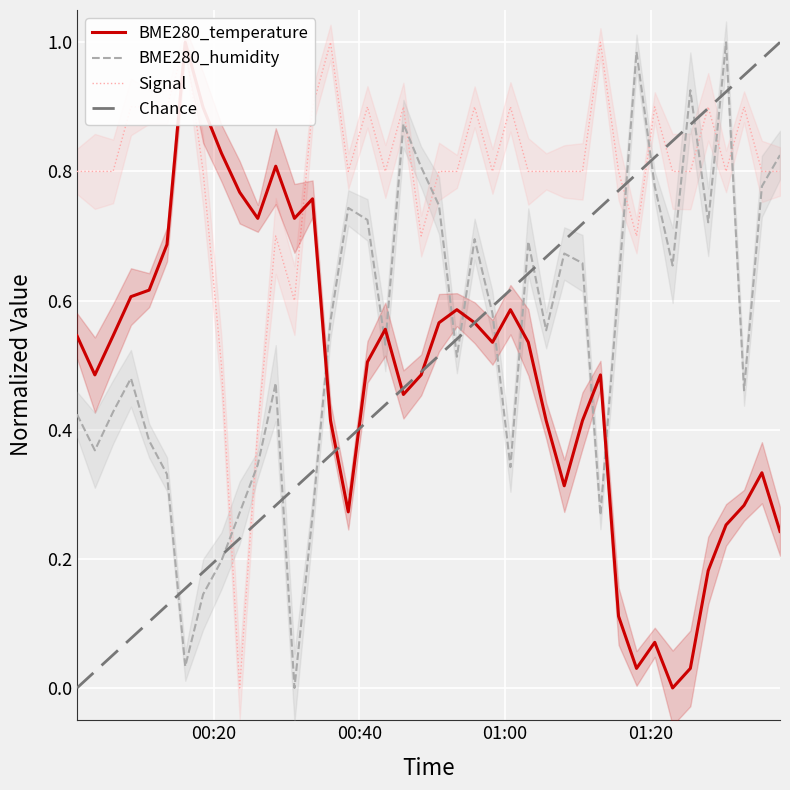

What is the approximate value of BME280_humidity at 2023/01/28 00:01:16?

0.4